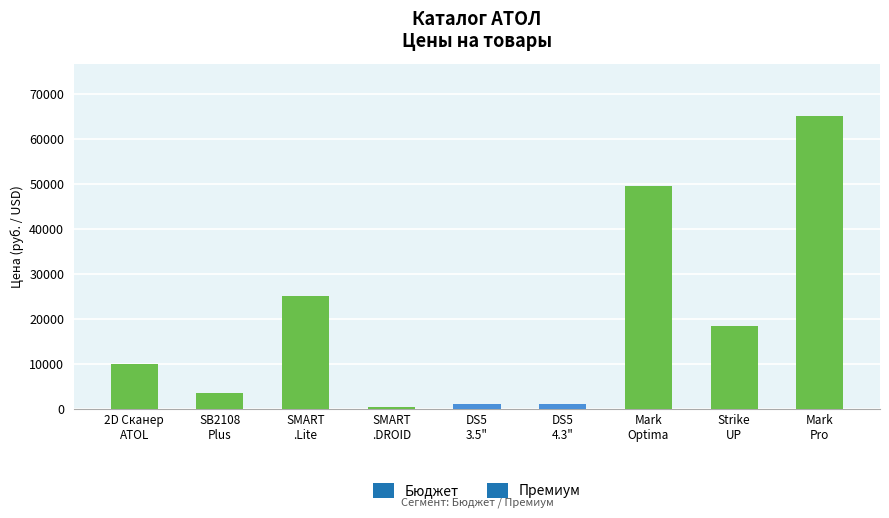

What is the maximum value shown in the chart?

65000